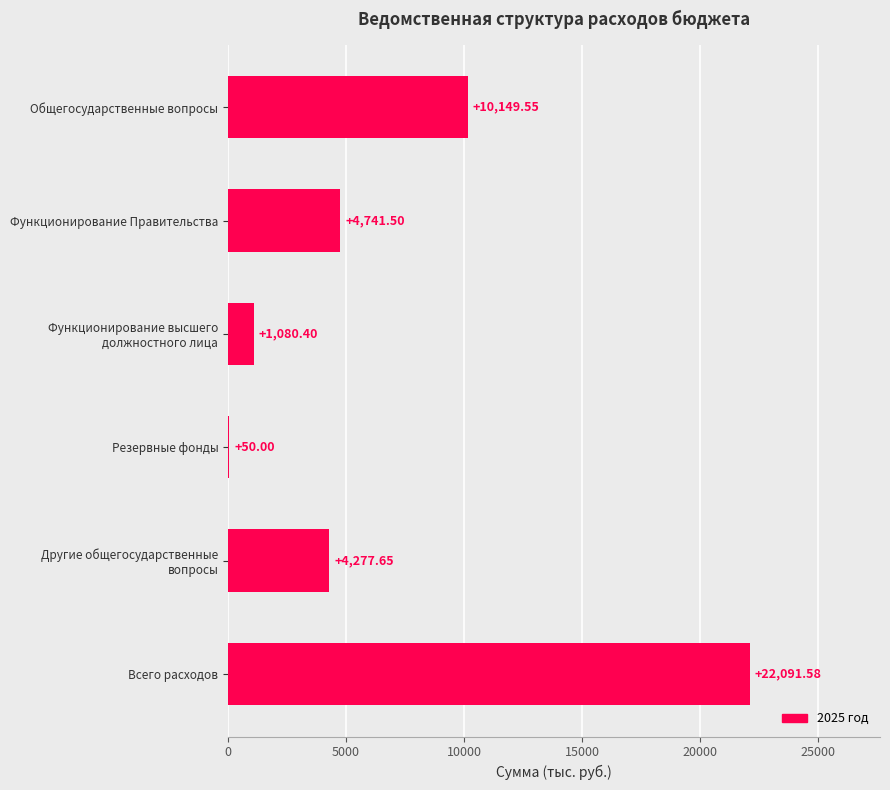

What is the average value?

7065.1